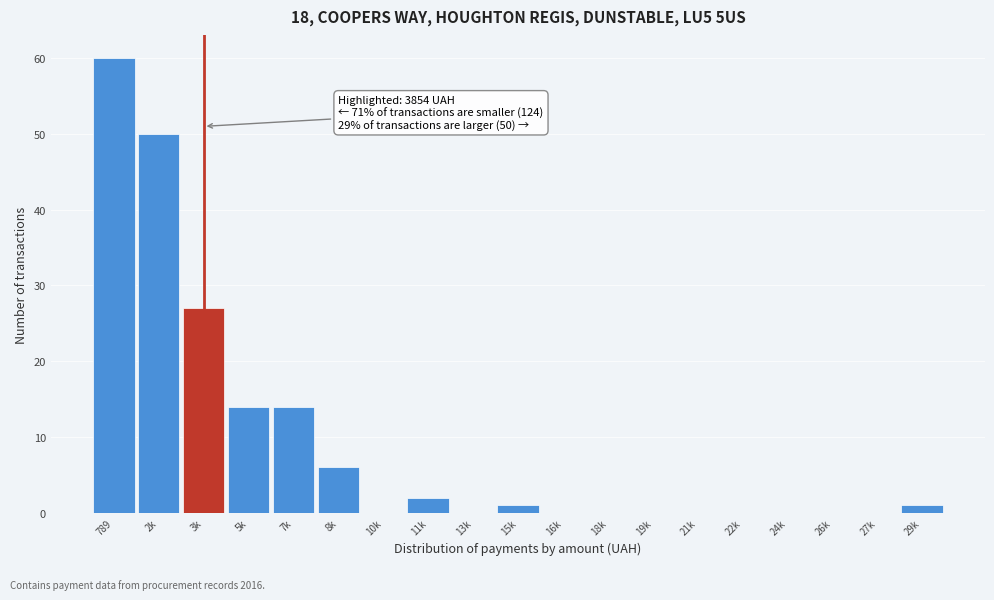

Reading left to right, what are all the values shown in this chart?

789=60	2k=50	3k=27	5k=14	7k=14	8k=6	10k=0	11k=2	13k=0	15k=1	16k=0	18k=0	19k=0	21k=0	22k=0	24k=0	26k=0	27k=0	29k=1